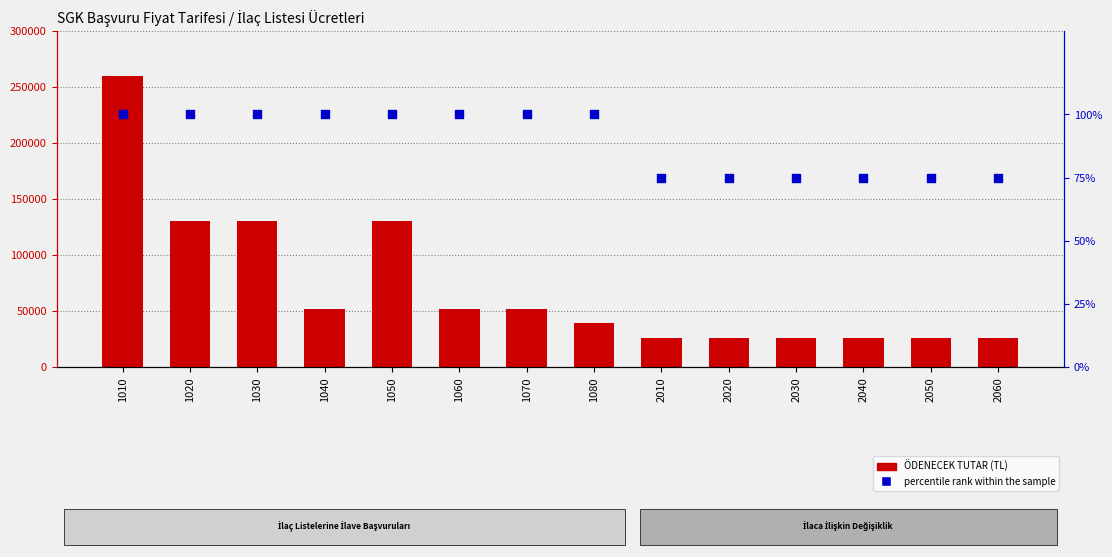

What are all the series names shown in the legend?

ÖDENECEK TUTAR (TL), percentile rank within the sample